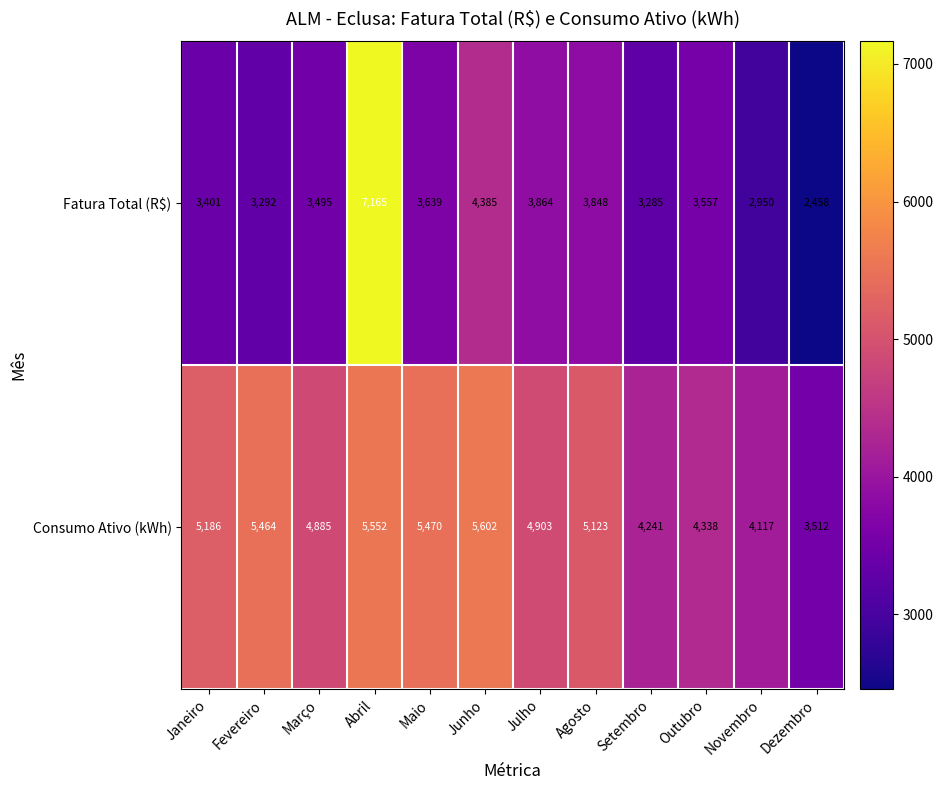

What is the difference between the maximum and minimum values in the Consumo Ativo (kWh) series?

2090